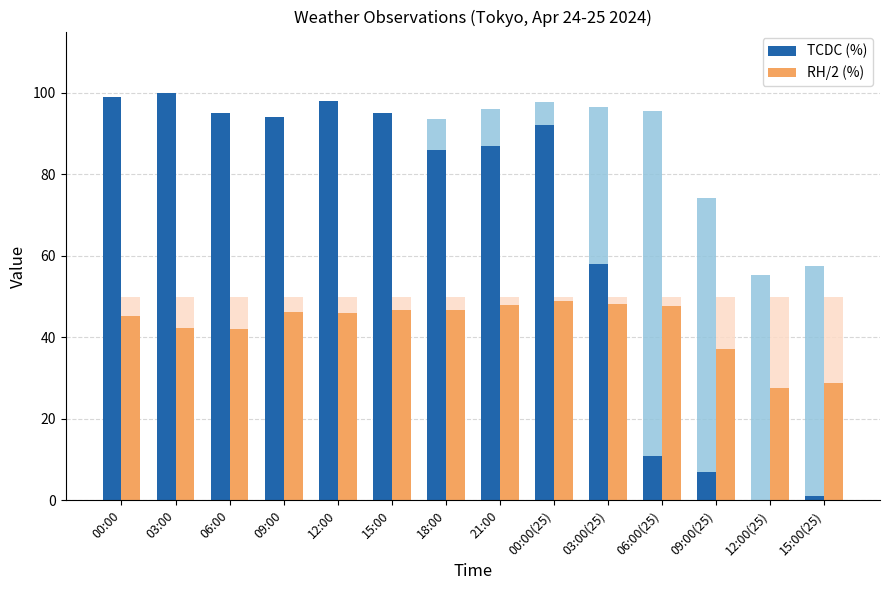

Which series has the largest range (max minus min)?

TCDC (%)